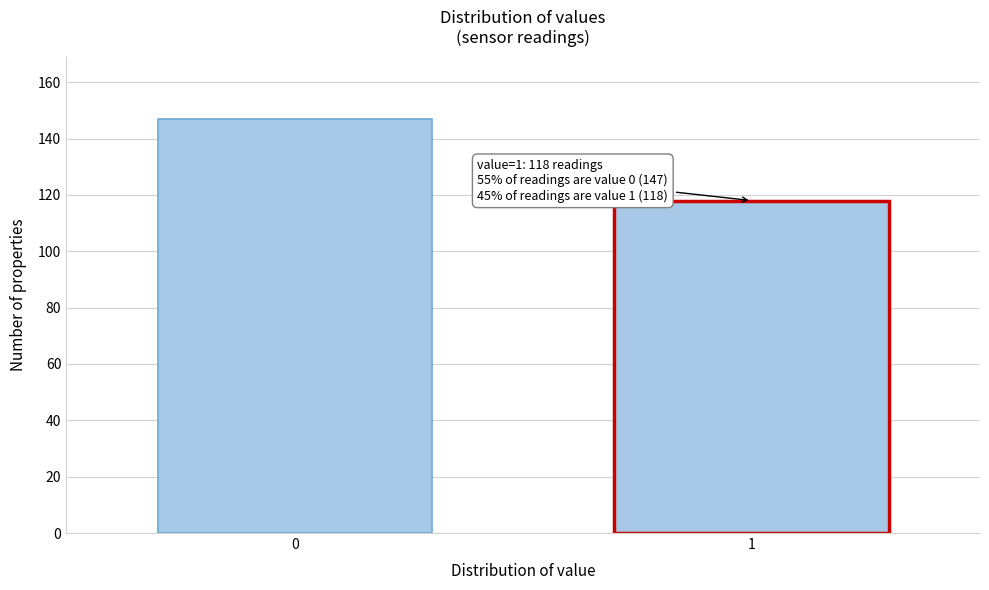

Reading left to right, list all the values displayed in this chart.

147	118